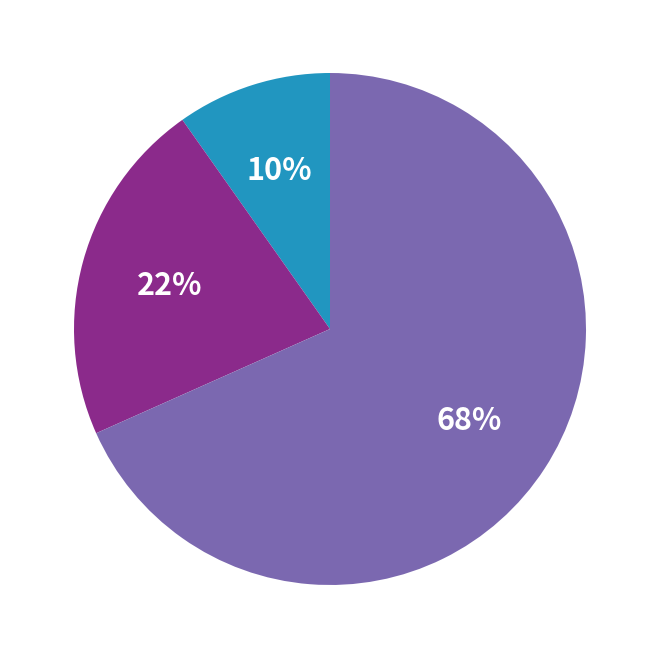

To the nearest percent, what is the average slice percentage?

33%